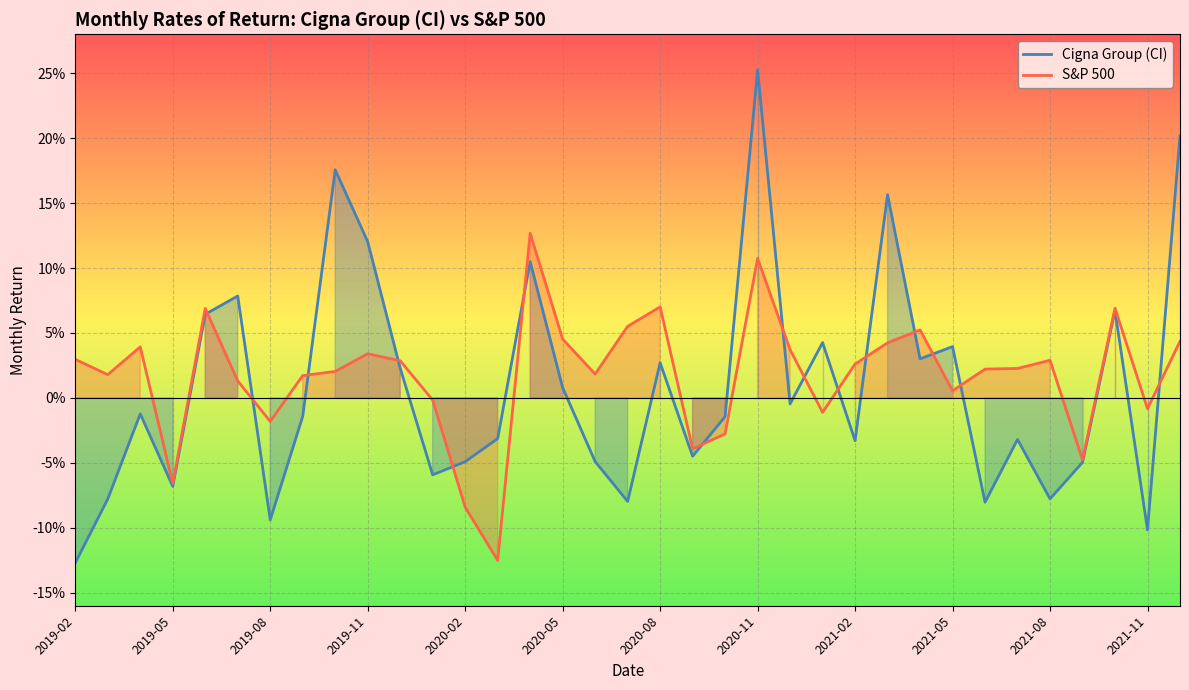

Does the chart display data point markers on the line(s)?

No